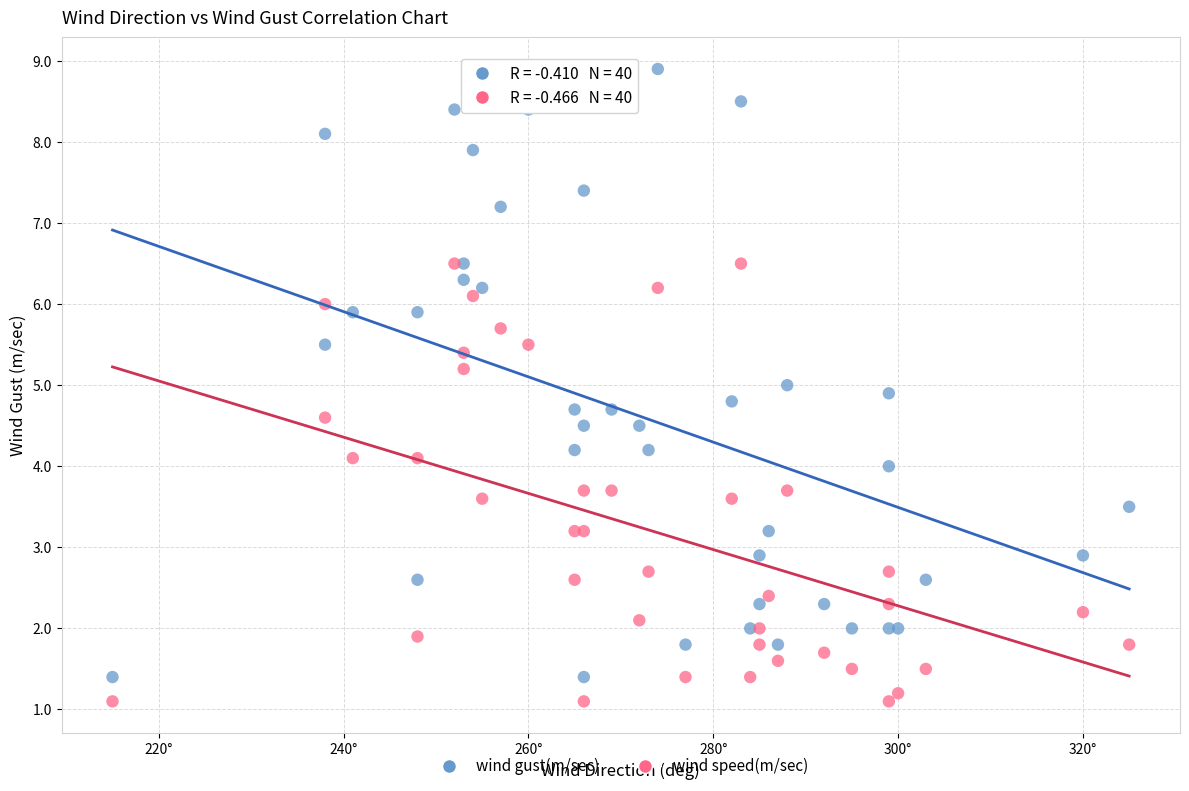

Which series reaches the maximum Y coordinate?

wind gust(m/sec)